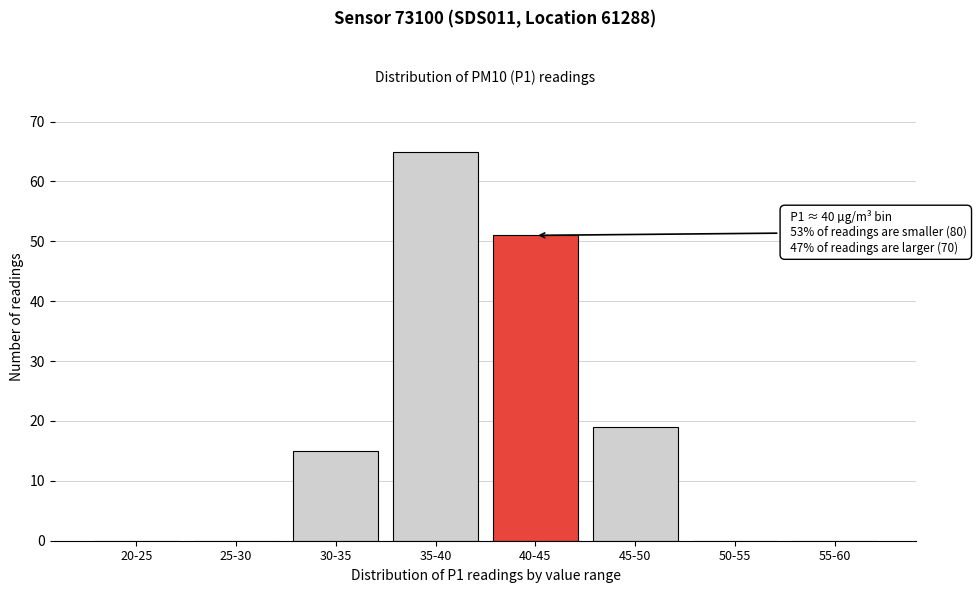

Reading left to right, extract all data points from this chart.

20-25=0	25-30=0	30-35=15	35-40=65	40-45=51	45-50=19	50-55=0	55-60=0